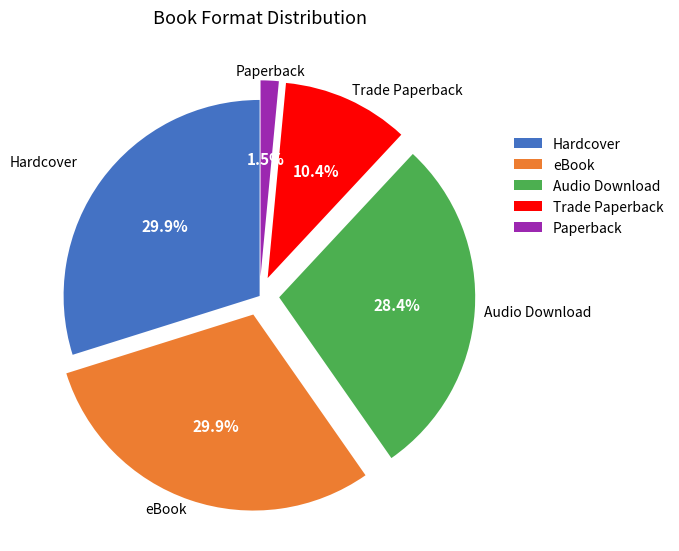

Between eBook and Trade Paperback, which is larger?

eBook